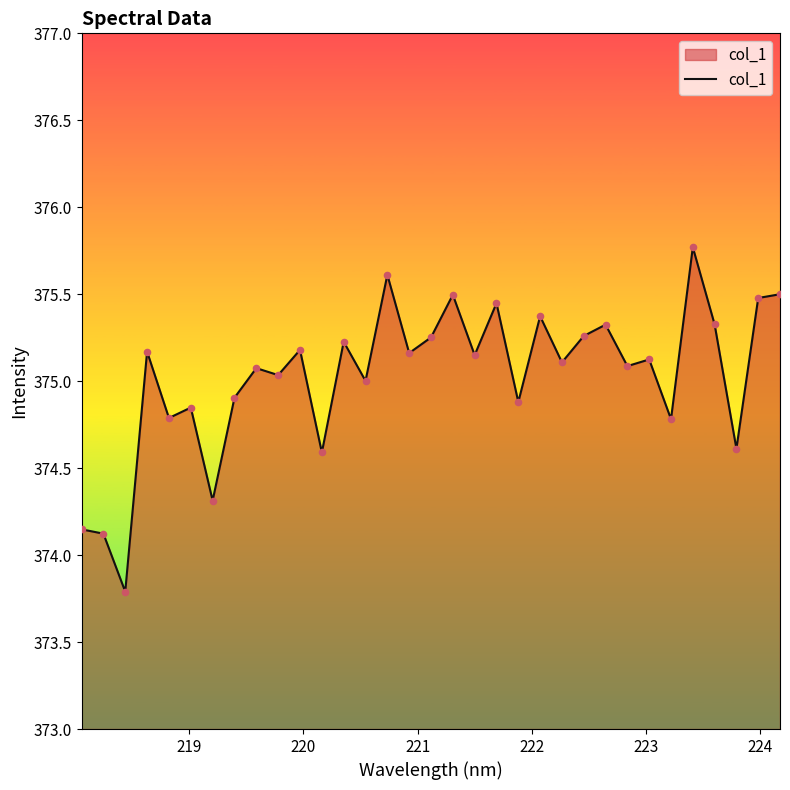

What is the difference between the maximum and minimum values?

2.0